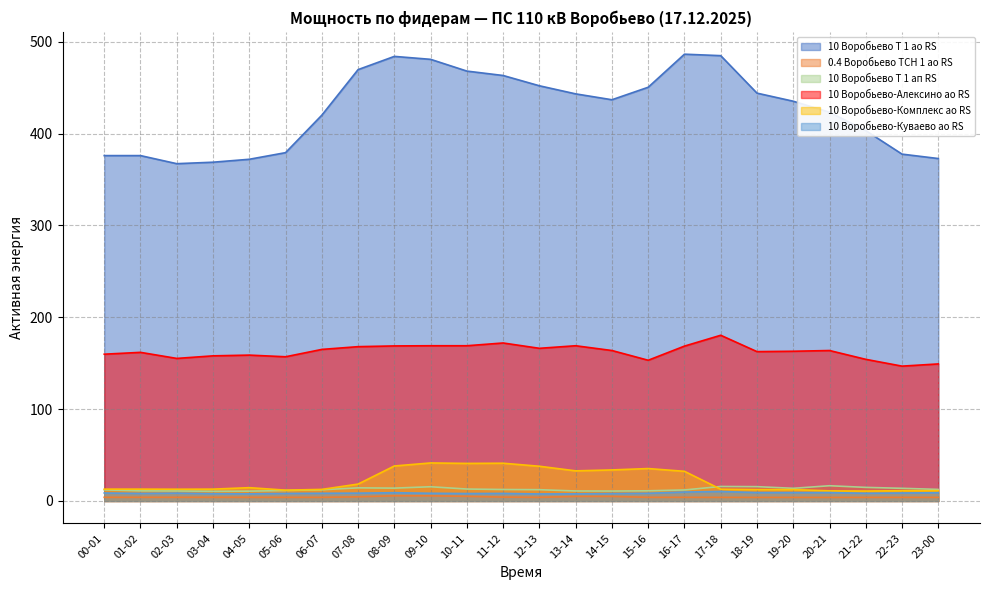

Rank the series by their maximum value, from lowest to highest.

0.4 Воробьево ТСН 1 ао RS, 10 Воробьево-Куваево ао RS, 10 Воробьево Т 1 ап RS, 10 Воробьево-Комплекс ао RS, 10 Воробьево-Алексино ао RS, 10 Воробьево Т 1 ао RS